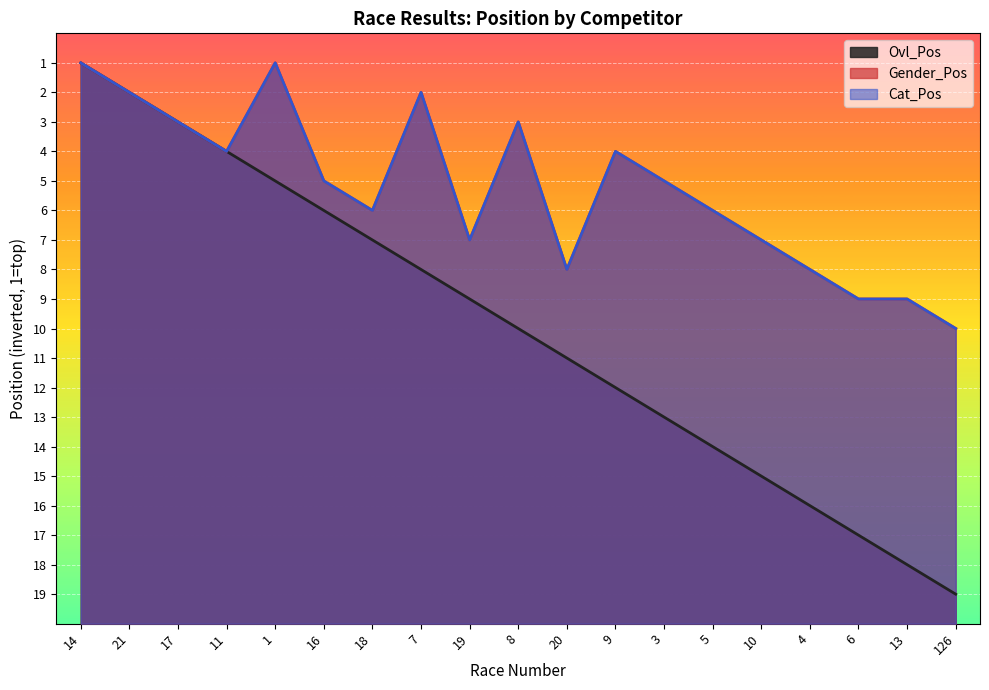

What is the total value across all series at 17?

51